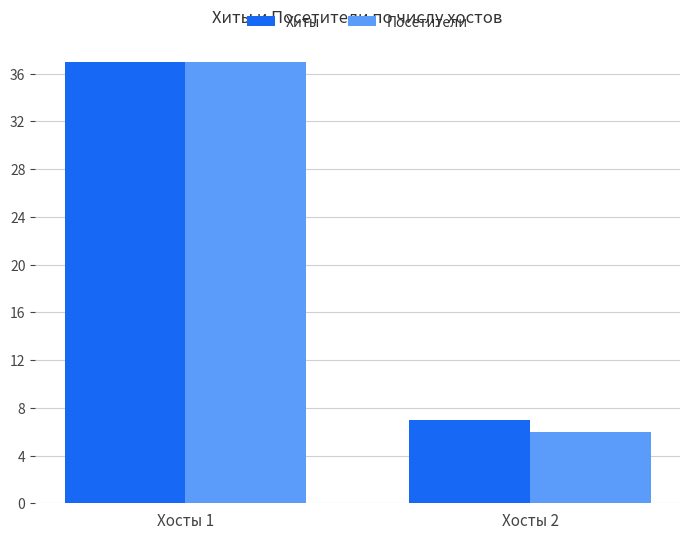

At which category is the sum across all series the highest?

Хосты 1